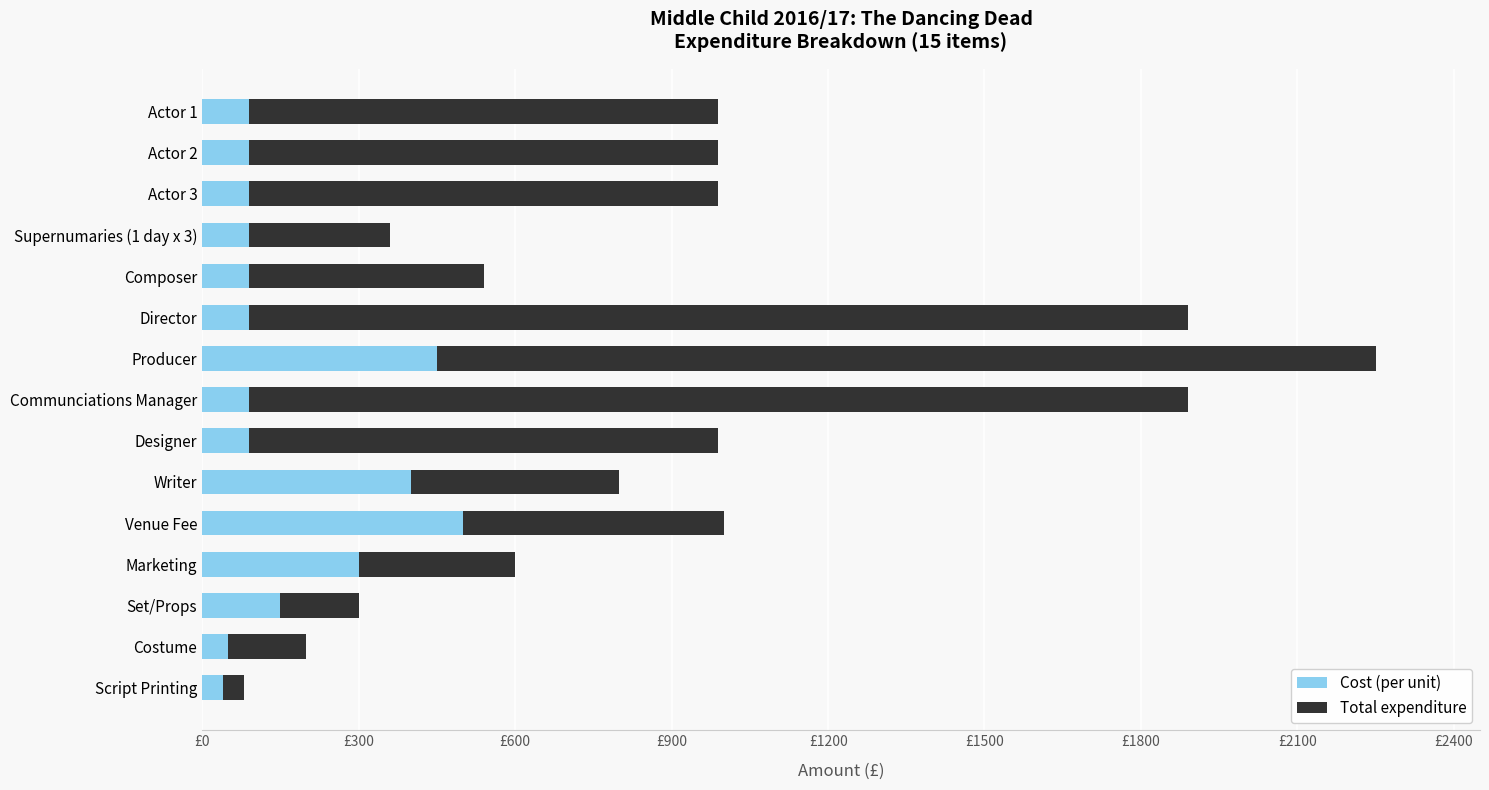

Reading left to right, extract all data points from this chart.

Cost (per unit): 90	90	90	90	90	90	450	90	90	400	500	300	150	50	40
Total expenditure: 900	900	900	270	450	1800	1800	1800	900	400	500	300	150	150	40